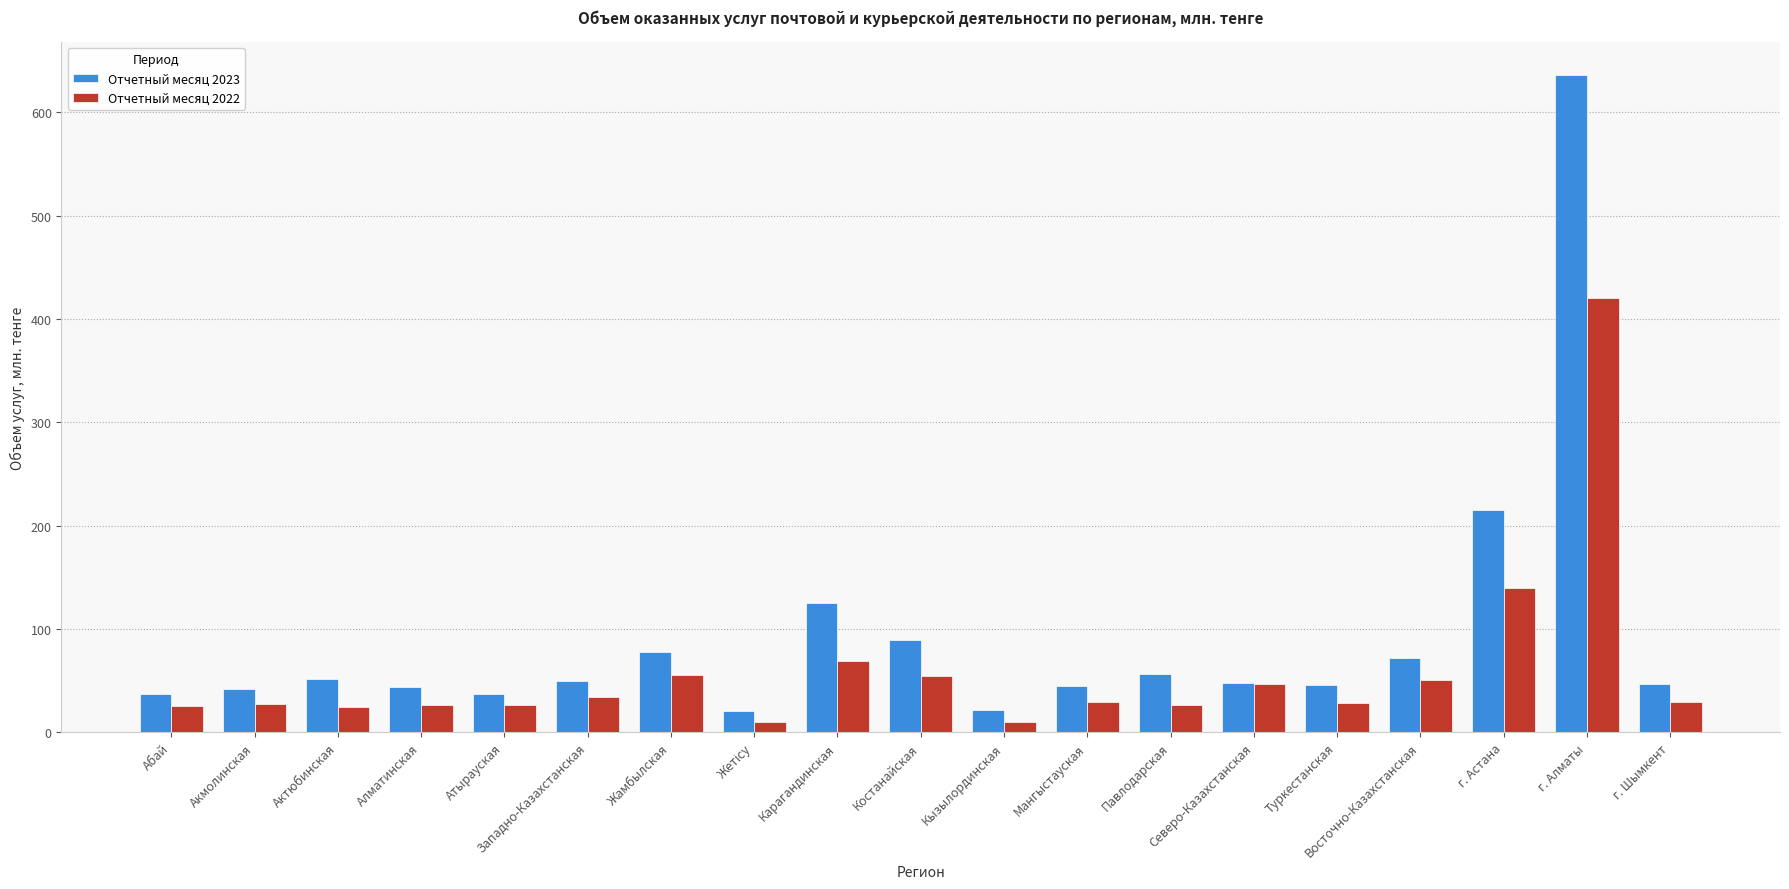

Rank the series by their average value, from highest to lowest.

Отчетный месяц 2023, Отчетный месяц 2022